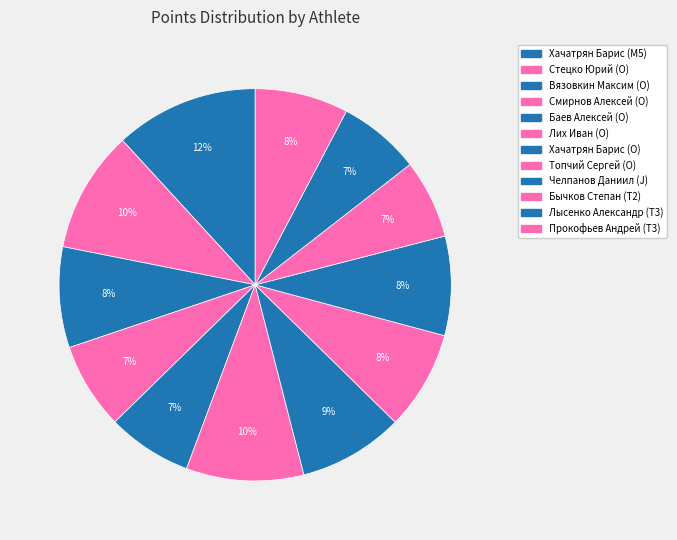

How many segments does this pie chart have?

12